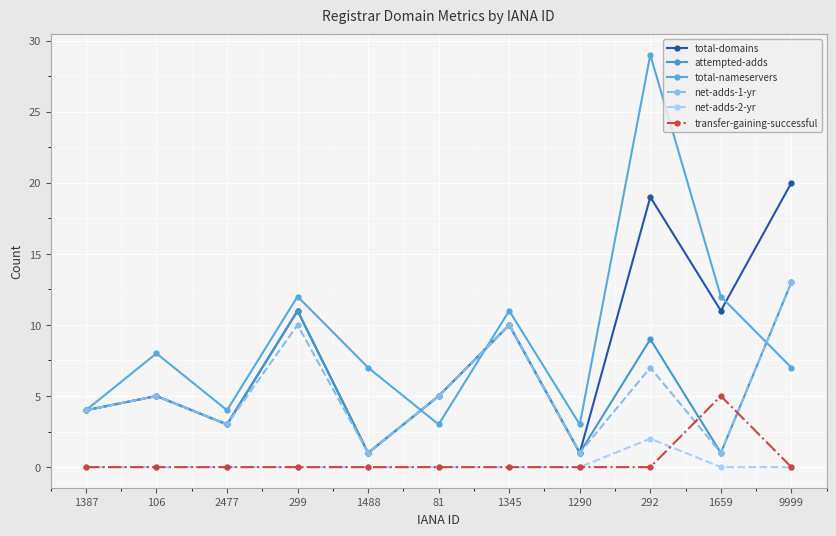

Does the chart have visible grid lines?

Yes